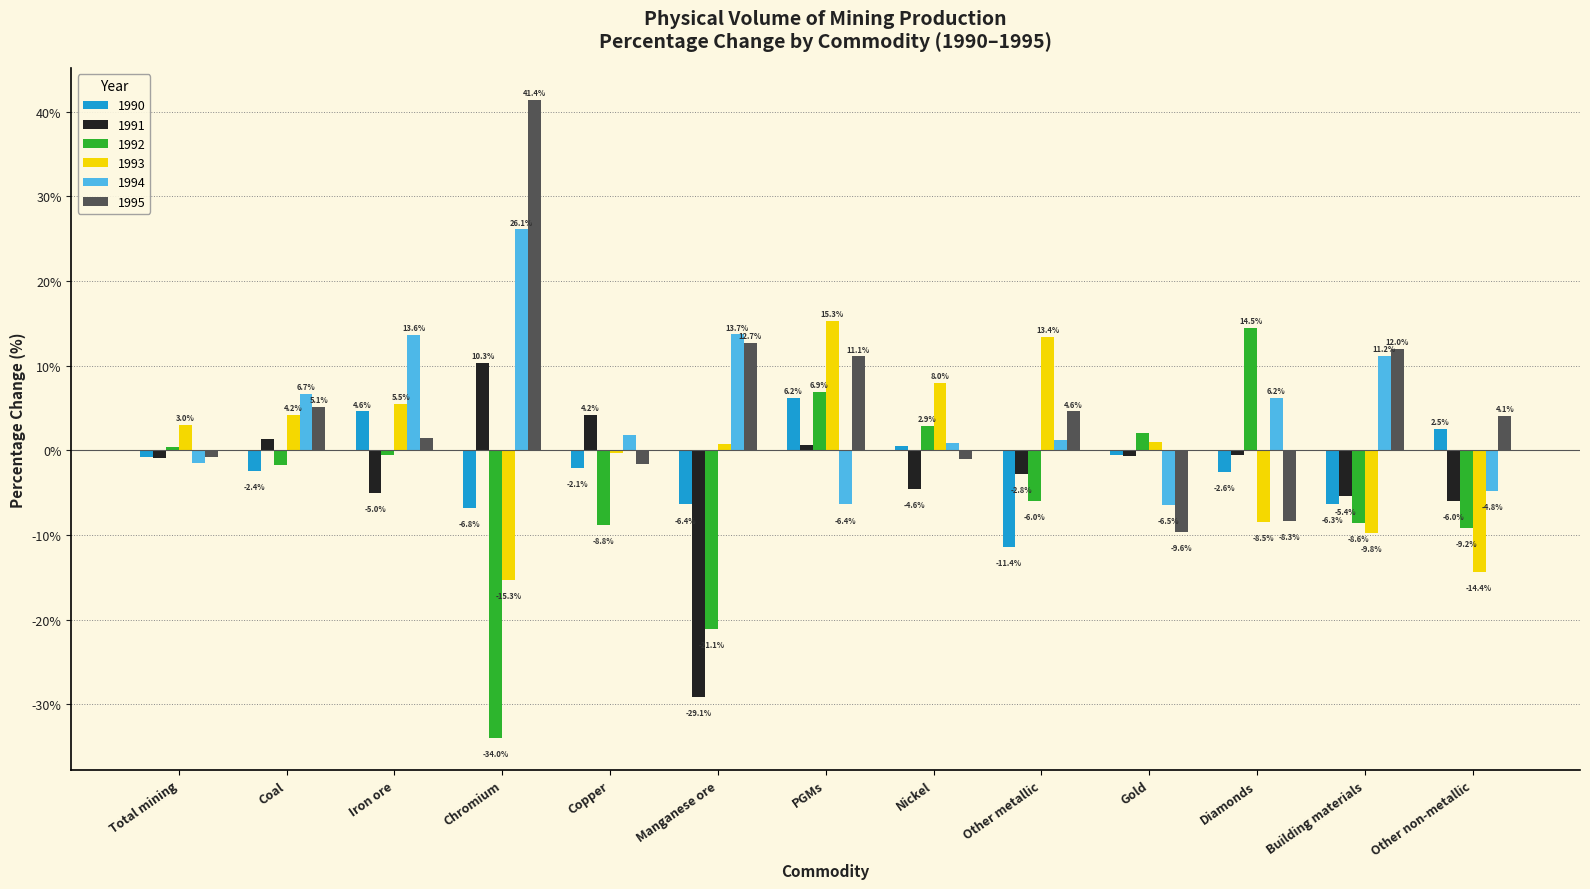

Read the 1991 value at Manganese ore.

-29.1